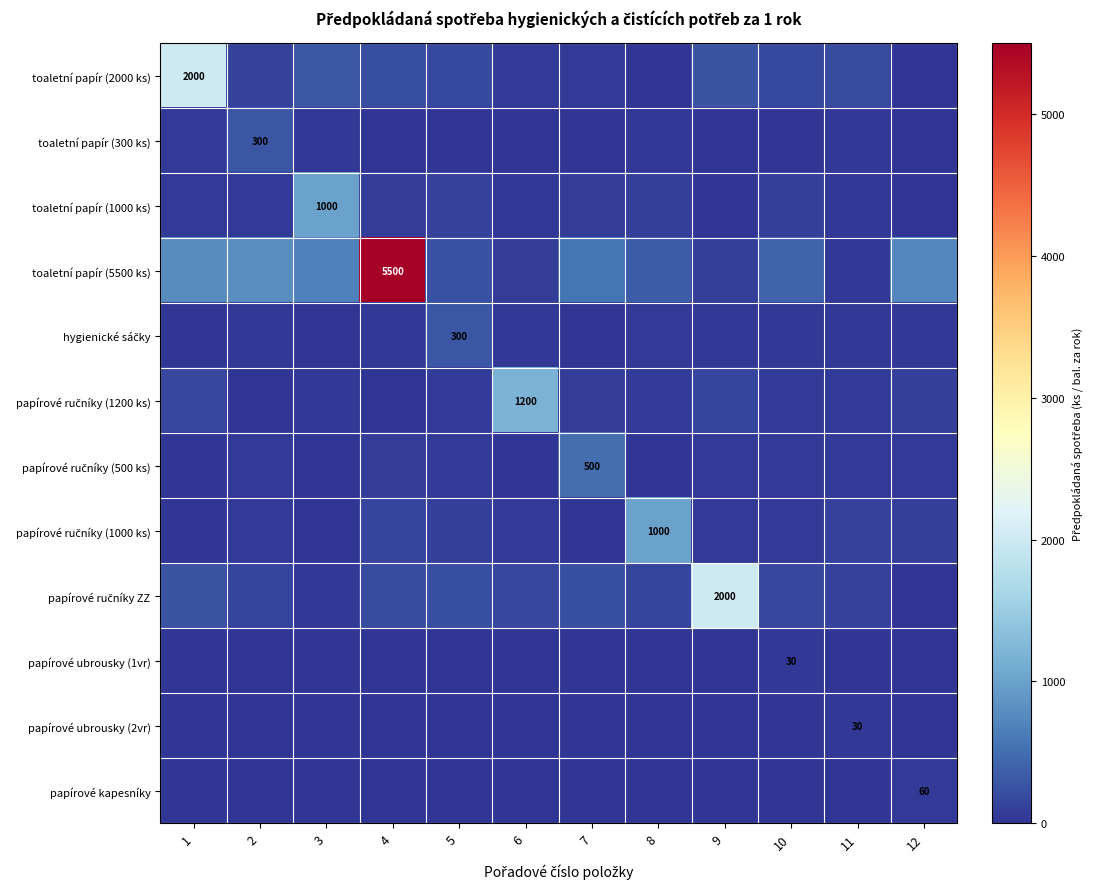

How many values in the hygienické sáčky series are below 29?

6